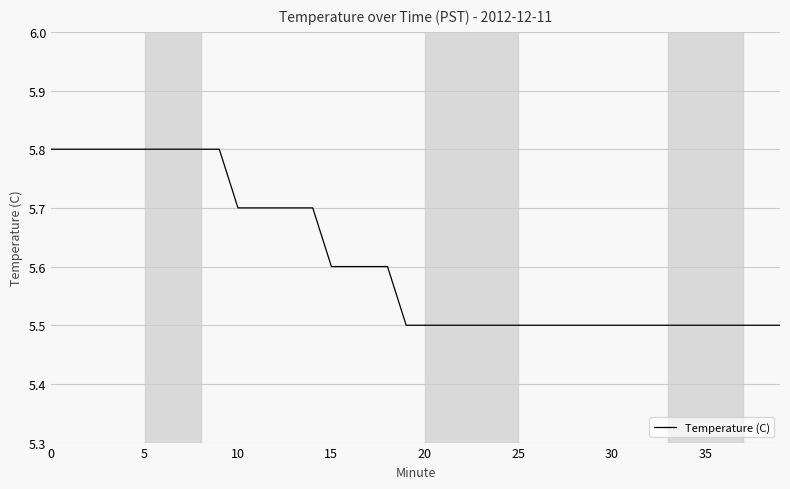

What is the greatest value displayed?

5.8